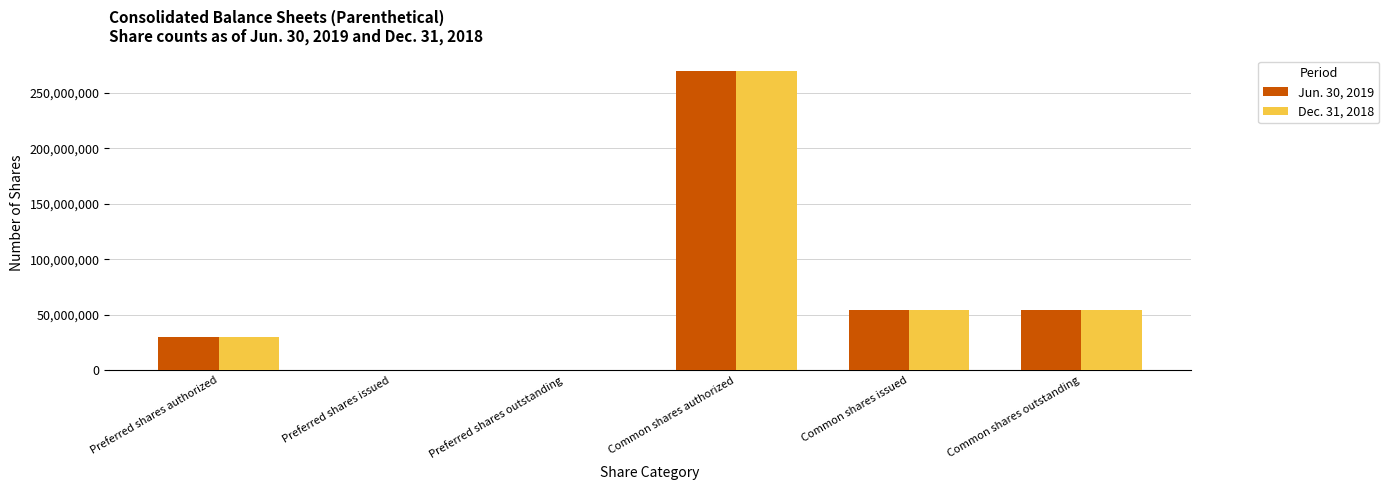

What is the sum of the Dec. 31, 2018 values at Preferred shares issued and Preferred shares authorized?

30000000